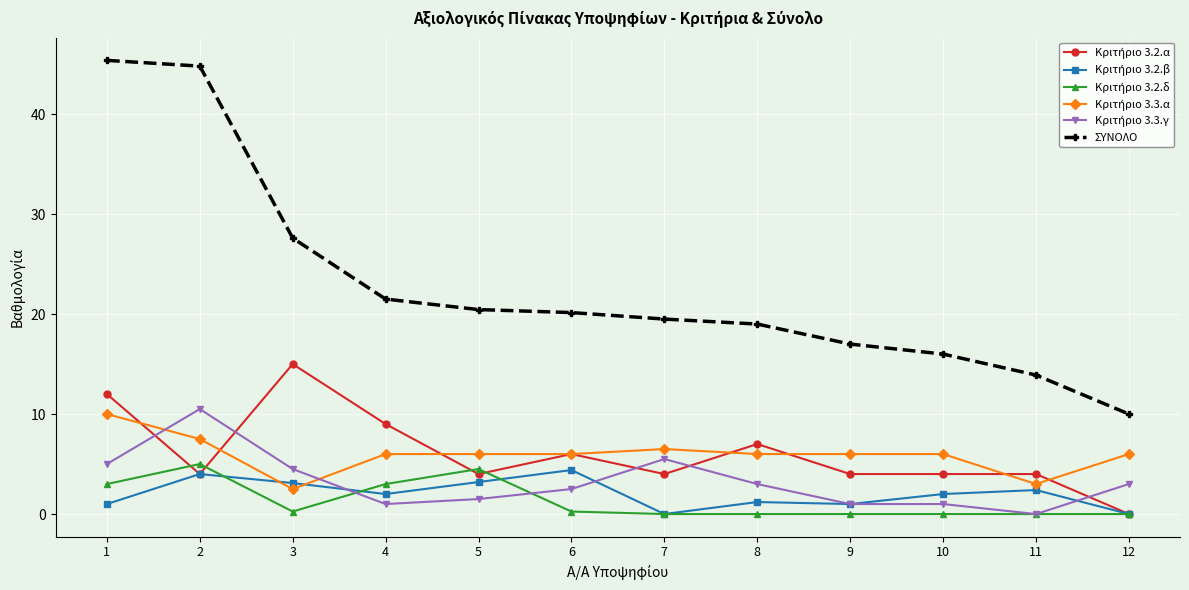

Which series has the widest spread of values?

ΣΥΝΟΛΟ